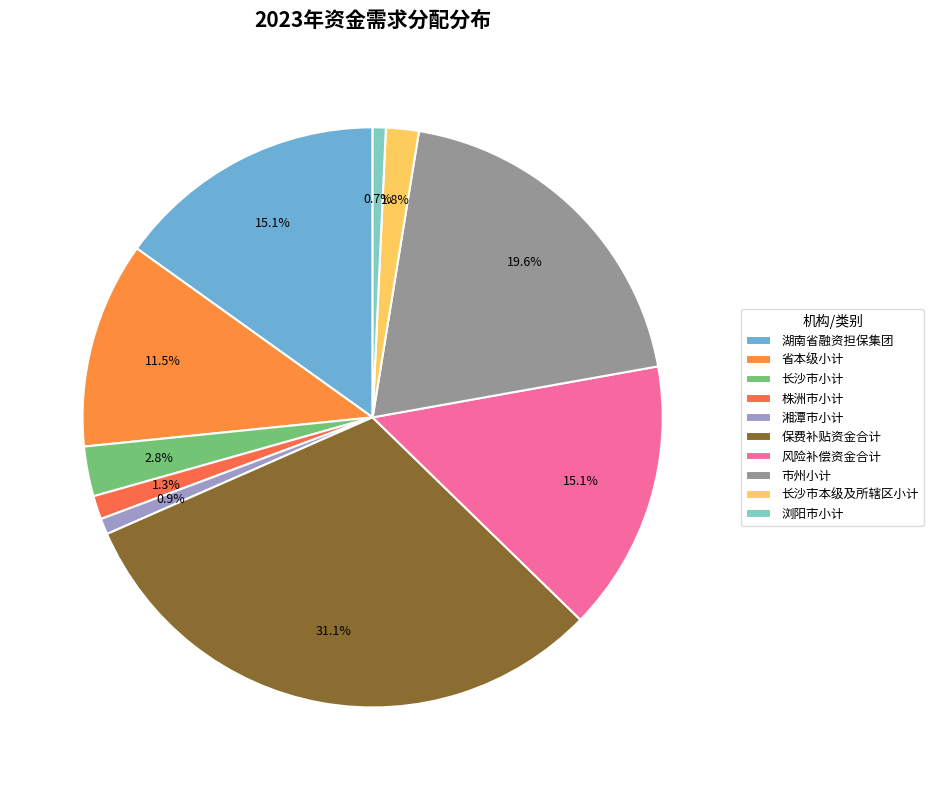

Count the number of slices in the pie.

10